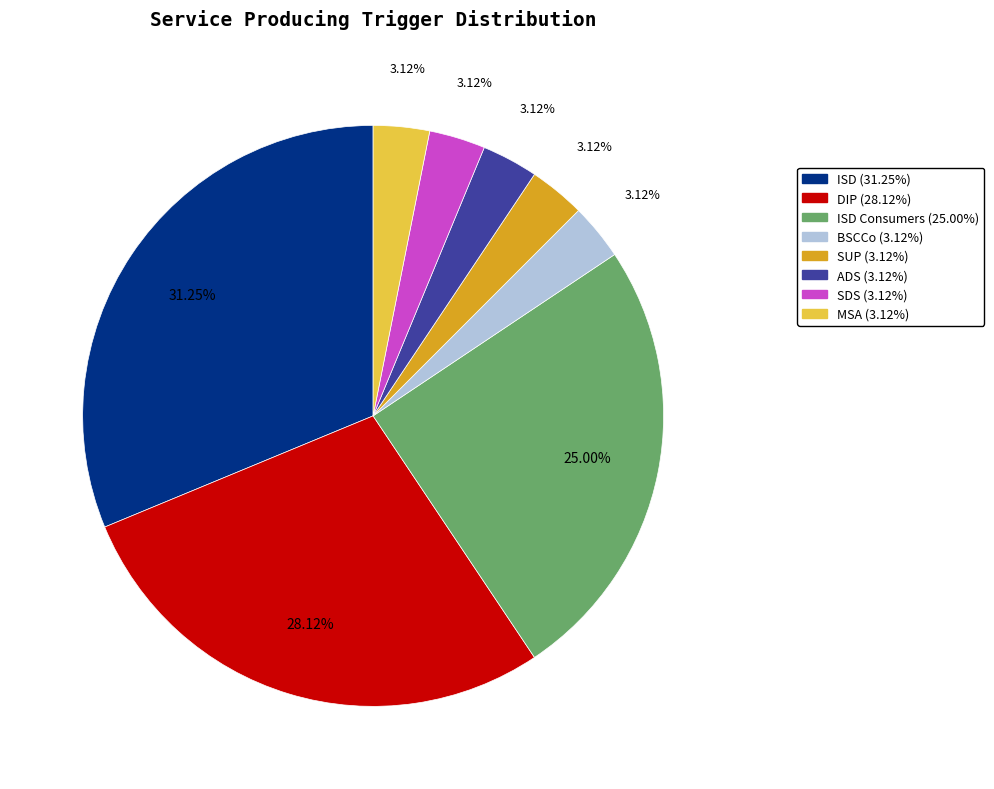

Is there a majority slice in this chart?

No